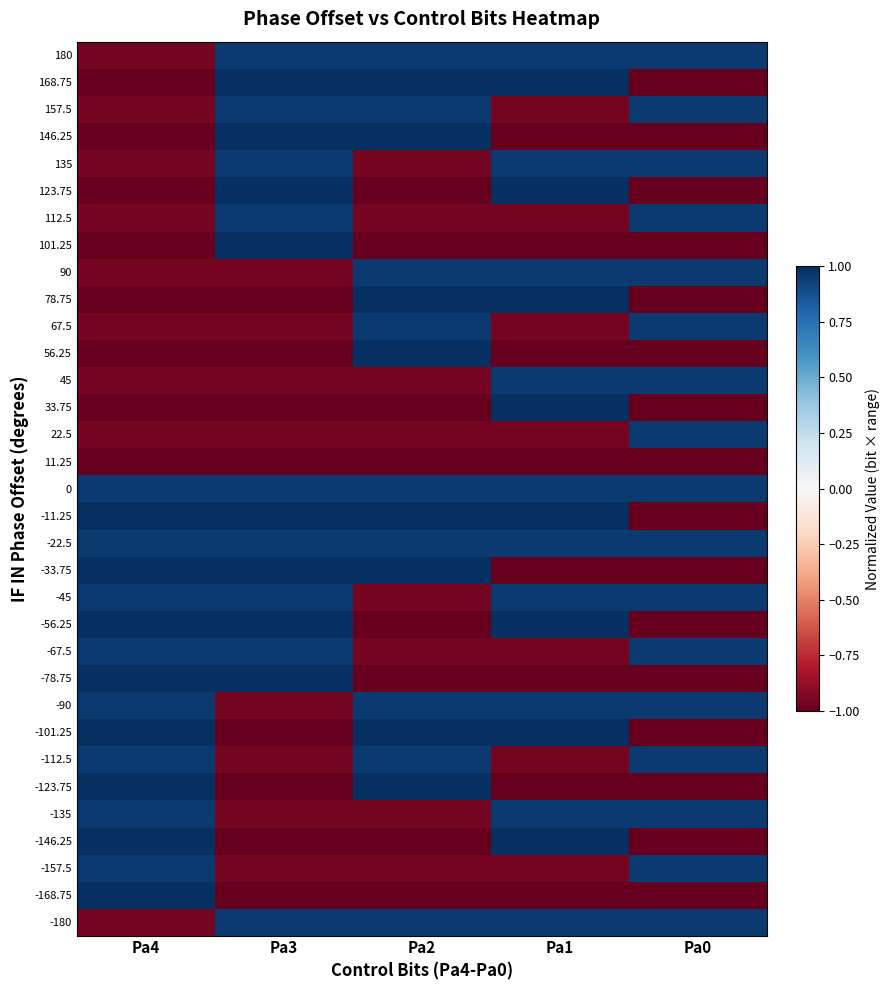

Reading left to right, list all the values displayed in this chart.

180: Pa4=-1.0	Pa3=1.0	Pa2=1.0	Pa1=1.0	Pa0=1.0
168.75: Pa4=-1.0	Pa3=1.0	Pa2=1.0	Pa1=1.0	Pa0=-1.0
157.5: Pa4=-1.0	Pa3=1.0	Pa2=1.0	Pa1=-1.0	Pa0=1.0
146.25: Pa4=-1.0	Pa3=1.0	Pa2=1.0	Pa1=-1.0	Pa0=-1.0
135: Pa4=-1.0	Pa3=1.0	Pa2=-1.0	Pa1=1.0	Pa0=1.0
123.75: Pa4=-1.0	Pa3=1.0	Pa2=-1.0	Pa1=1.0	Pa0=-1.0
112.5: Pa4=-1.0	Pa3=1.0	Pa2=-1.0	Pa1=-1.0	Pa0=1.0
101.25: Pa4=-1.0	Pa3=1.0	Pa2=-1.0	Pa1=-1.0	Pa0=-1.0
90: Pa4=-1.0	Pa3=-1.0	Pa2=1.0	Pa1=1.0	Pa0=1.0
78.75: Pa4=-1.0	Pa3=-1.0	Pa2=1.0	Pa1=1.0	Pa0=-1.0
67.5: Pa4=-1.0	Pa3=-1.0	Pa2=1.0	Pa1=-1.0	Pa0=1.0
56.25: Pa4=-1.0	Pa3=-1.0	Pa2=1.0	Pa1=-1.0	Pa0=-1.0
45: Pa4=-1.0	Pa3=-1.0	Pa2=-1.0	Pa1=1.0	Pa0=1.0
33.75: Pa4=-1.0	Pa3=-1.0	Pa2=-1.0	Pa1=1.0	Pa0=-1.0
22.5: Pa4=-1.0	Pa3=-1.0	Pa2=-1.0	Pa1=-1.0	Pa0=1.0
11.25: Pa4=-1.0	Pa3=-1.0	Pa2=-1.0	Pa1=-1.0	Pa0=-1.0
0: Pa4=1.0	Pa3=1.0	Pa2=1.0	Pa1=1.0	Pa0=1.0
-11.25: Pa4=1.0	Pa3=1.0	Pa2=1.0	Pa1=1.0	Pa0=-1.0
-22.5: Pa4=1.0	Pa3=1.0	Pa2=1.0	Pa1=1.0	Pa0=1.0
-33.75: Pa4=1.0	Pa3=1.0	Pa2=1.0	Pa1=-1.0	Pa0=-1.0
-45: Pa4=1.0	Pa3=1.0	Pa2=-1.0	Pa1=1.0	Pa0=1.0
-56.25: Pa4=1.0	Pa3=1.0	Pa2=-1.0	Pa1=1.0	Pa0=-1.0
-67.5: Pa4=1.0	Pa3=1.0	Pa2=-1.0	Pa1=-1.0	Pa0=1.0
-78.75: Pa4=1.0	Pa3=1.0	Pa2=-1.0	Pa1=-1.0	Pa0=-1.0
-90: Pa4=1.0	Pa3=-1.0	Pa2=1.0	Pa1=1.0	Pa0=1.0
-101.25: Pa4=1.0	Pa3=-1.0	Pa2=1.0	Pa1=1.0	Pa0=-1.0
-112.5: Pa4=1.0	Pa3=-1.0	Pa2=1.0	Pa1=-1.0	Pa0=1.0
-123.75: Pa4=1.0	Pa3=-1.0	Pa2=1.0	Pa1=-1.0	Pa0=-1.0
-135: Pa4=1.0	Pa3=-1.0	Pa2=-1.0	Pa1=1.0	Pa0=1.0
-146.25: Pa4=1.0	Pa3=-1.0	Pa2=-1.0	Pa1=1.0	Pa0=-1.0
-157.5: Pa4=1.0	Pa3=-1.0	Pa2=-1.0	Pa1=-1.0	Pa0=1.0
-168.75: Pa4=1.0	Pa3=-1.0	Pa2=-1.0	Pa1=-1.0	Pa0=-1.0
-180: Pa4=-1.0	Pa3=1.0	Pa2=1.0	Pa1=1.0	Pa0=1.0